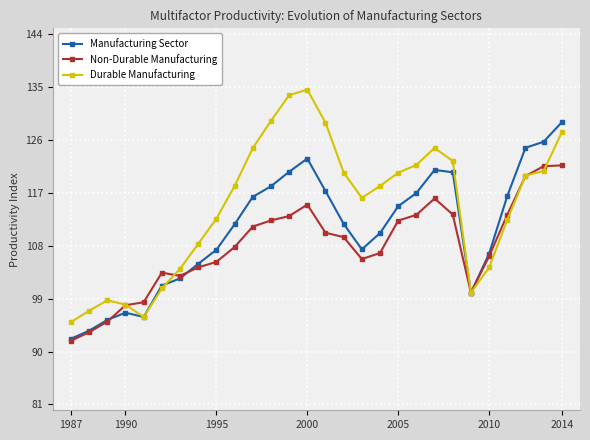

True or false: Manufacturing Sector has more than 0 points higher than both neighbors.

True